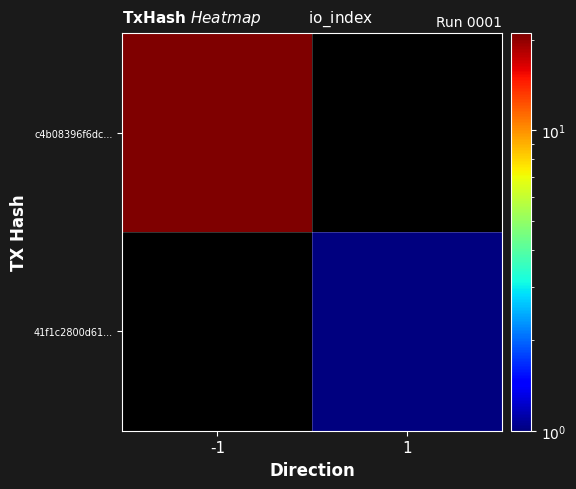

List the series in order of their overall mean, highest first.

c4b08396f6dc..., 41f1c2800d61...